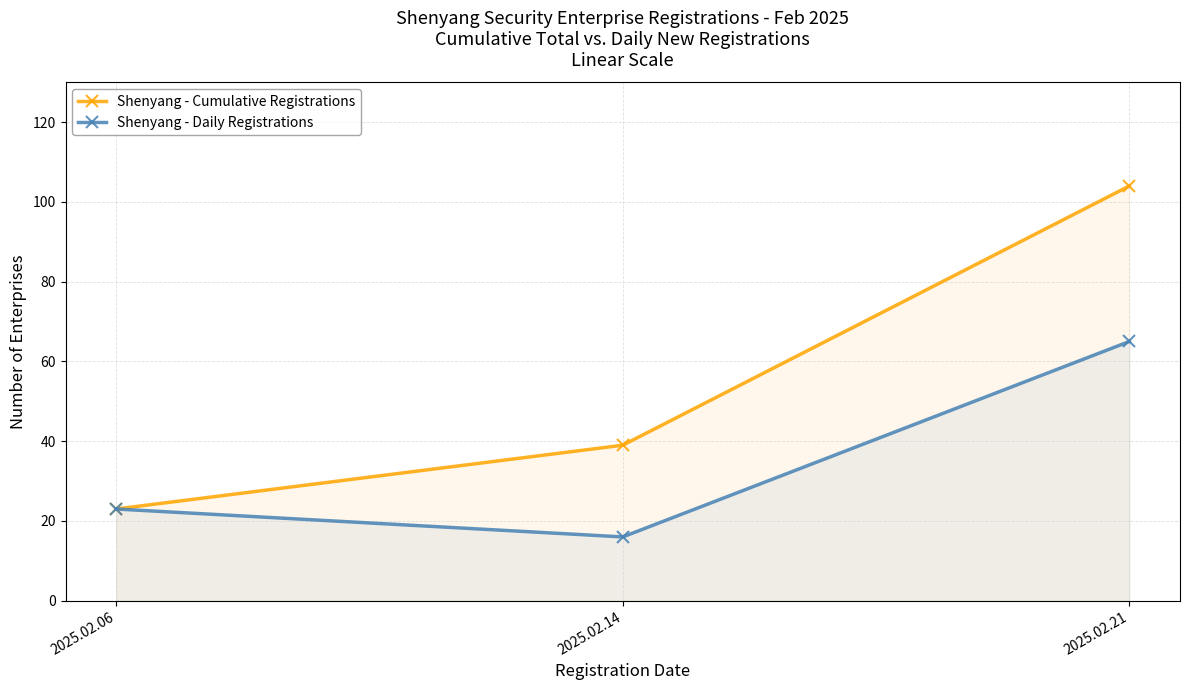

Is it true that Shenyang - Daily Registrations equals 23 at 2025.02.06?

True